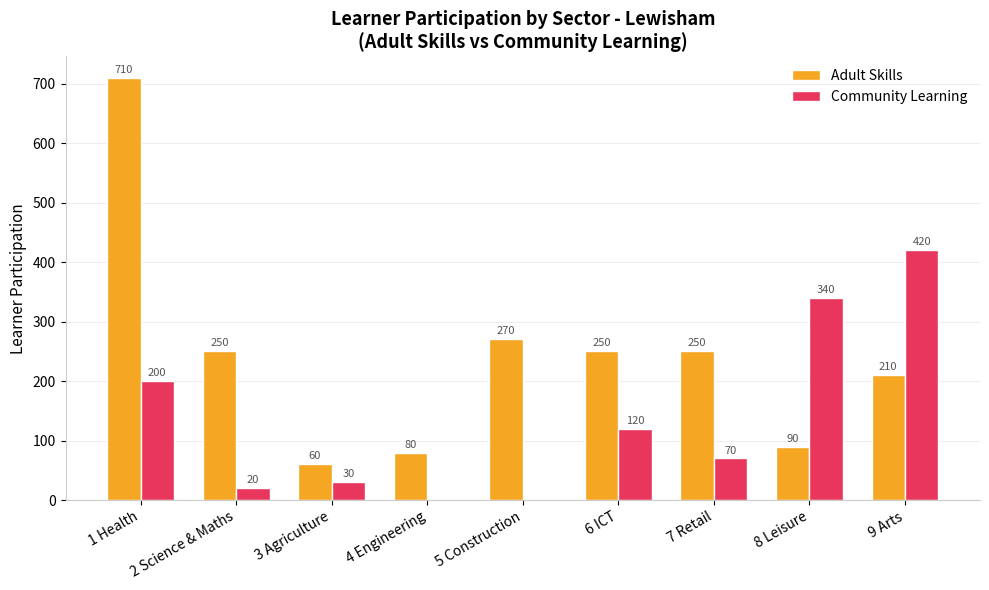

Which category has the highest value across all series?

1 Health